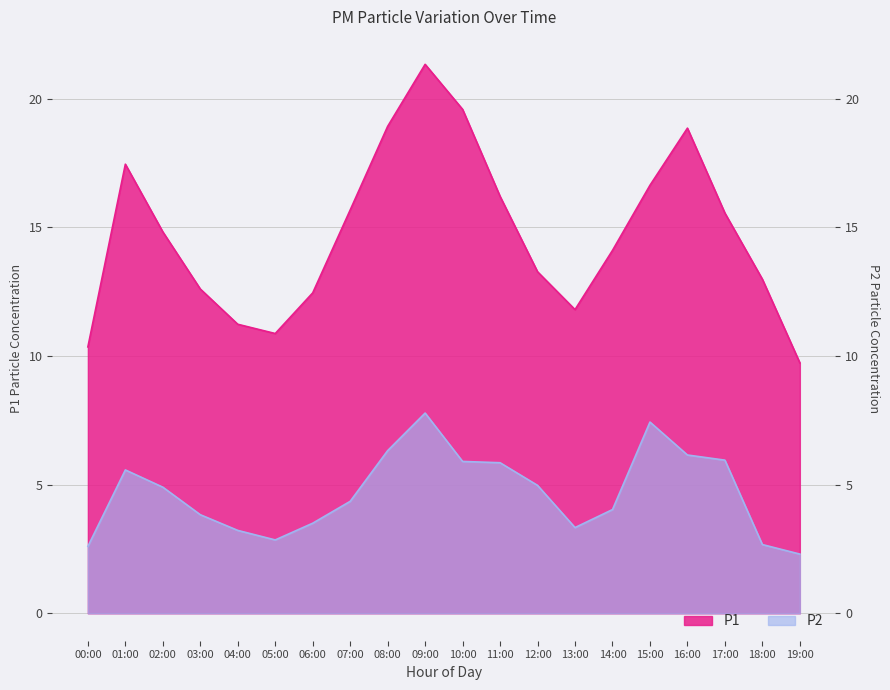

What is the minimum value for P1?

9.7